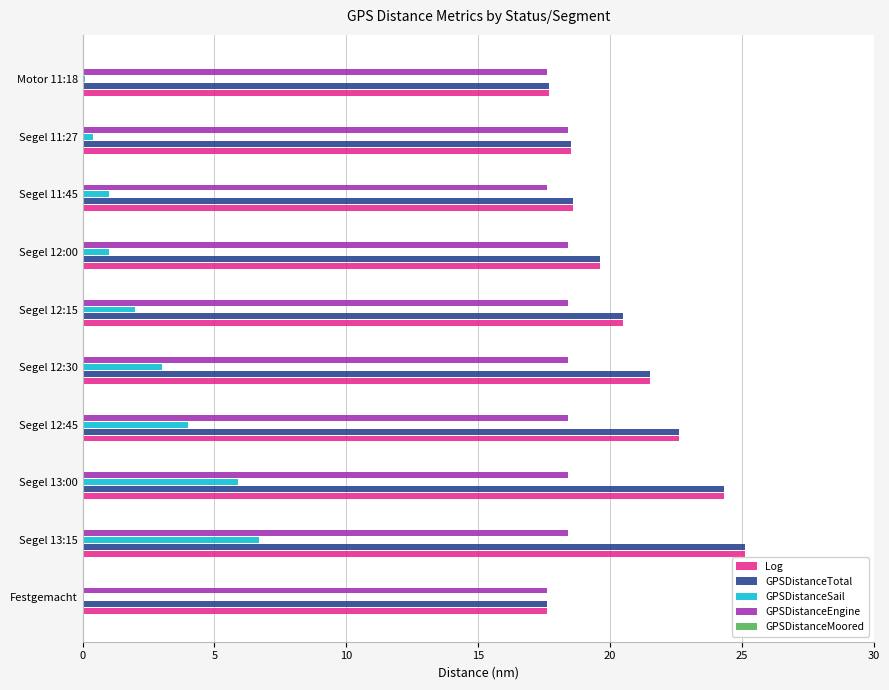

What is the sum of all GPSDistanceTotal values?

206.0